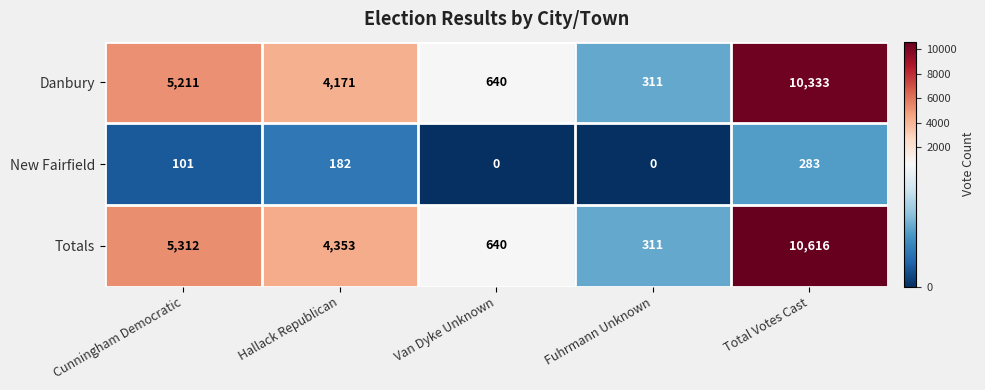

Where does the Totals series first go above 4353?

Cunningham Democratic